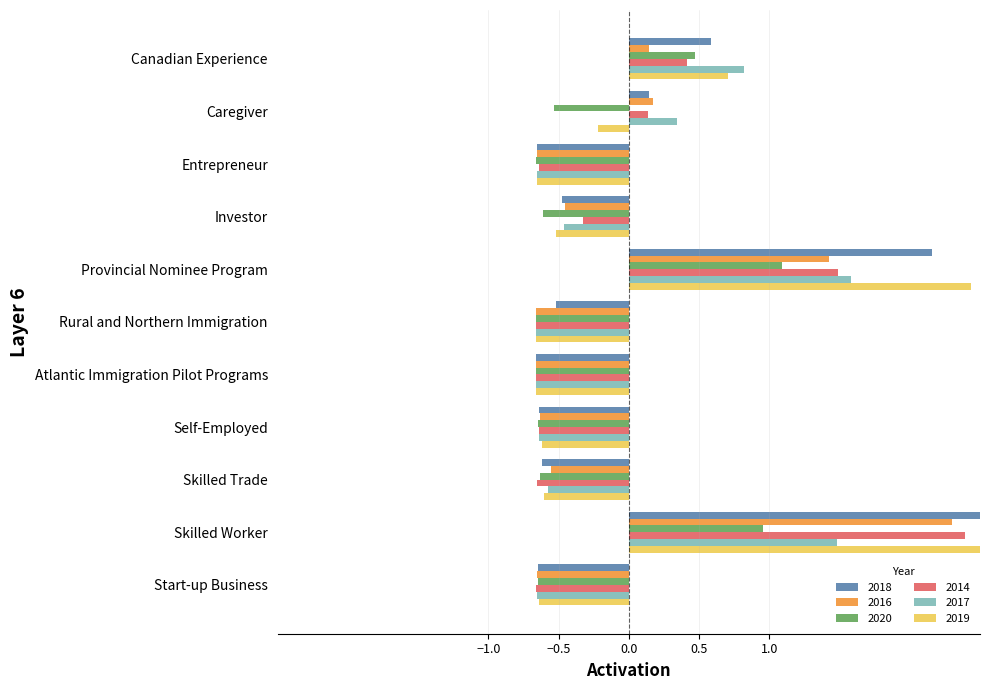

Which category has the highest value across all series?

Skilled Worker